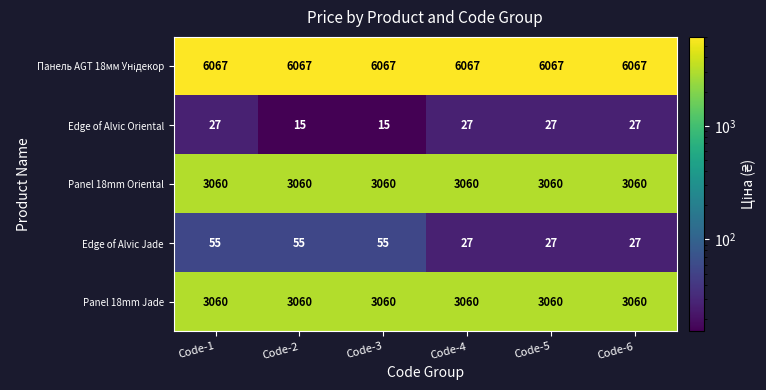

What is the maximum value shown in the chart?

6067